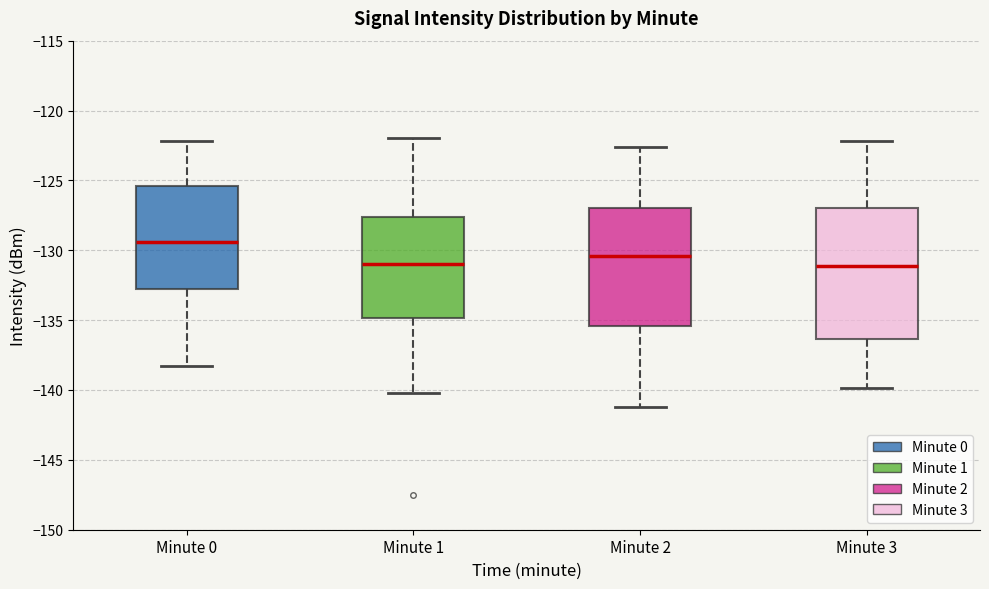

Reading left to right, transcribe this box plot: for each box, give where its median line is, the range the box spans, and where its two whiskers end, as read against the y-axis. The values are not printed on the chart, so give them approximately, as read against the axis.

Minute 0: median -129.5, box -133.0 to -125.5, whiskers -138.5 to -122.0
Minute 1: median -131.0, box -135.0 to -127.5, whiskers -140.0 to -122.0
Minute 2: median -130.5, box -135.5 to -127.0, whiskers -141.0 to -122.5
Minute 3: median -131.0, box -136.5 to -127.0, whiskers -140.0 to -122.0